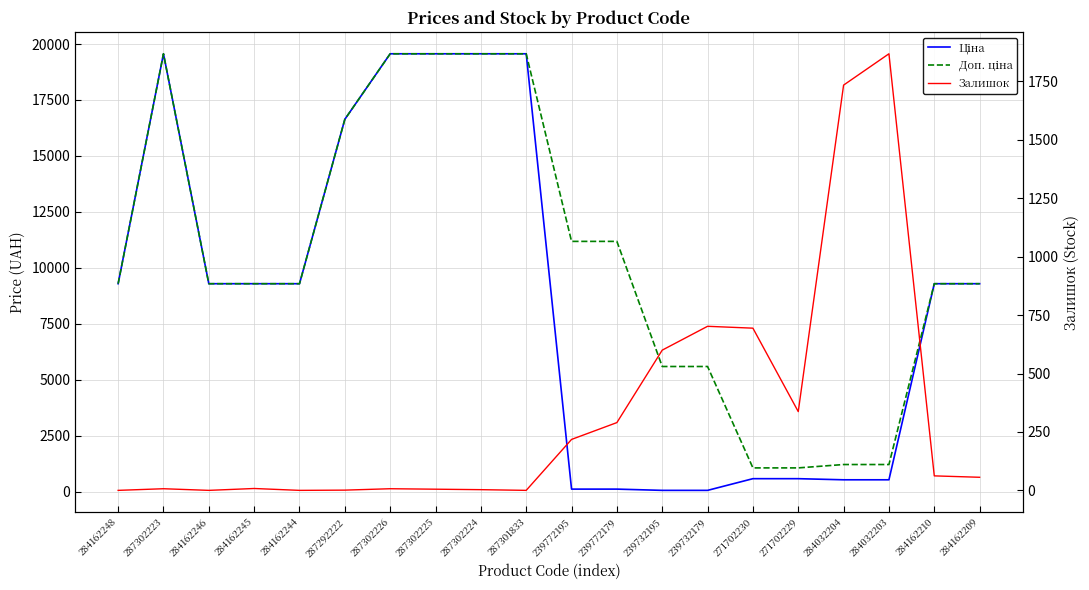

What is the minimum value for Ціна?

55.9